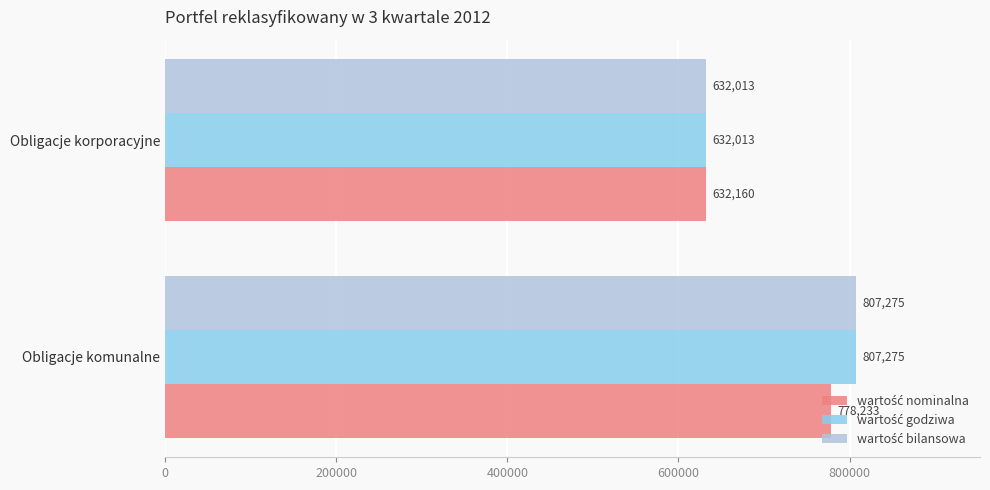

What is the difference between the highest and lowest values at Obligacje komunalne?

29042